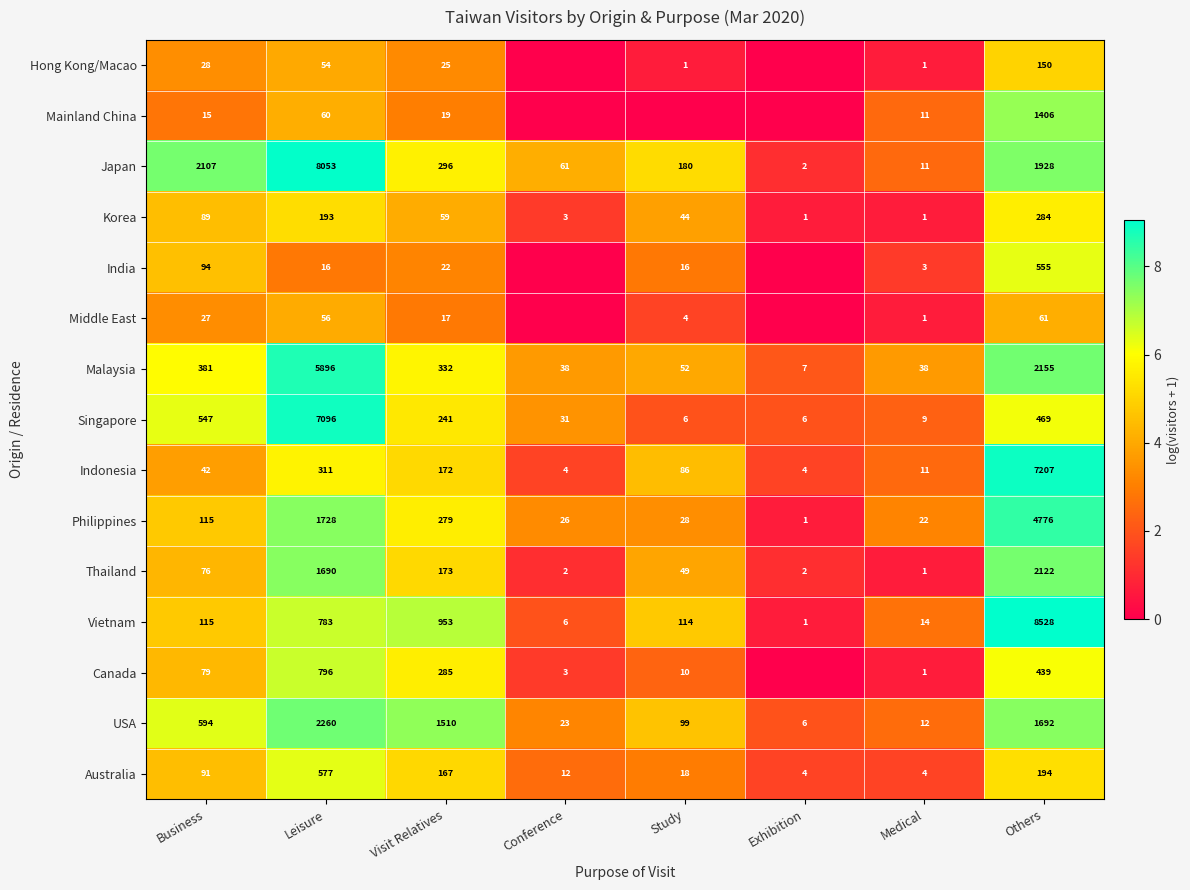

What is the spread (max minus min) of values at Medical?

37